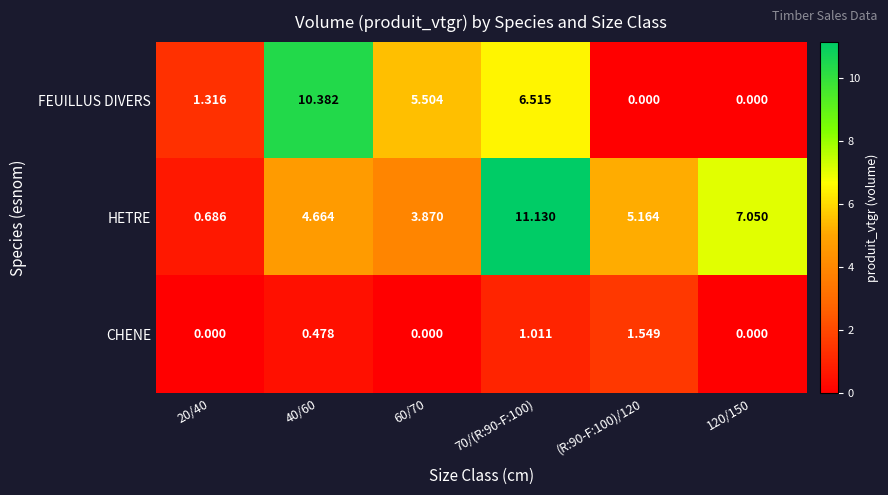

Which series changed the most between 60/70 and (R:90-F:100)/120?

FEUILLUS DIVERS